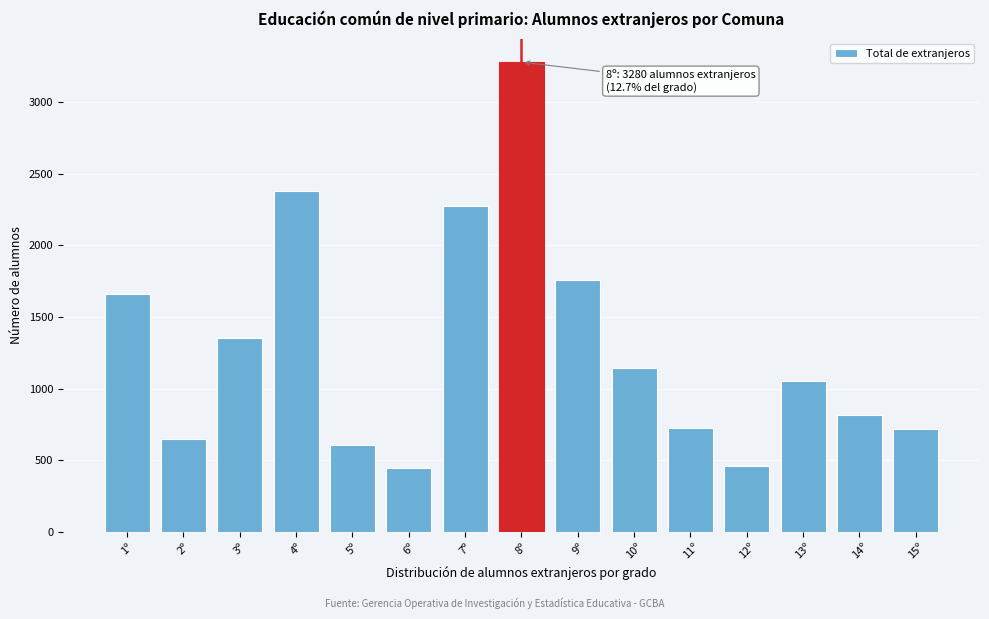

Between 1º and 4º, which is larger?

4º